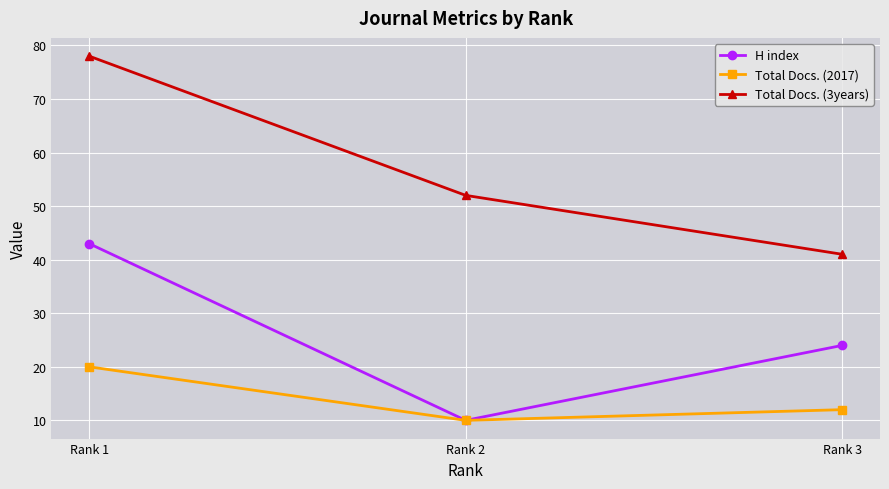

Which series has the largest total across all categories?

Total Docs. (3years)